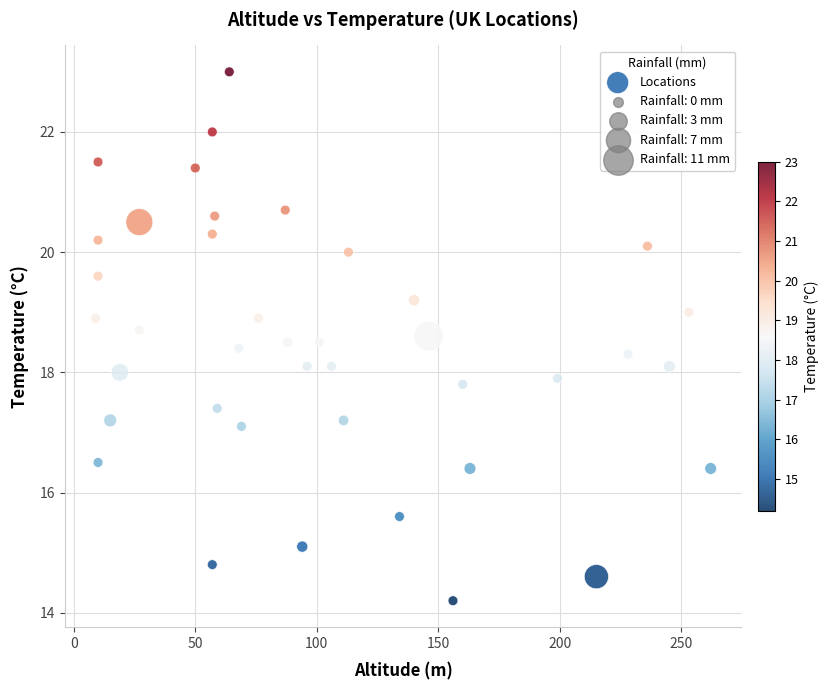

What is the range of X values (max minus min)?

253.0